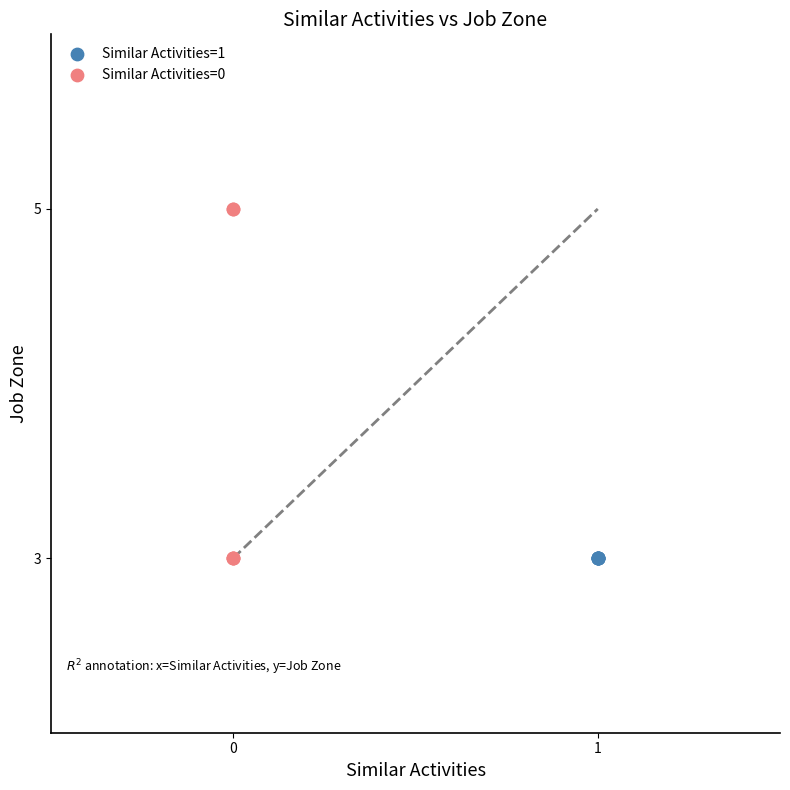

Which series contains the highest Y value?

Similar Activities=0